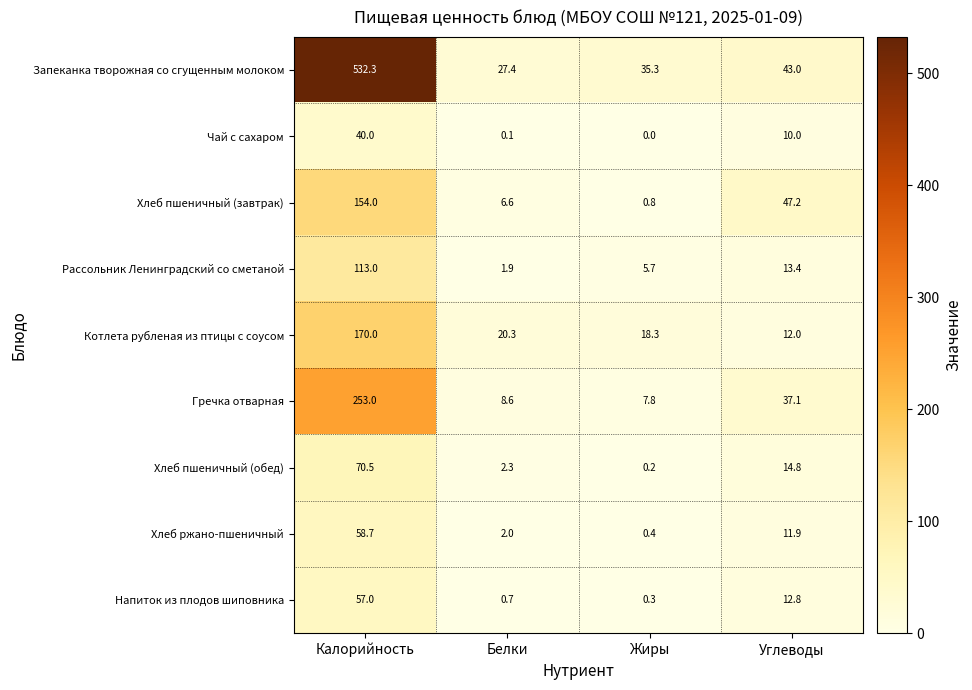

Is it true that Котлета рубленая из птицы с соусом equals 20.3 at Белки?

True